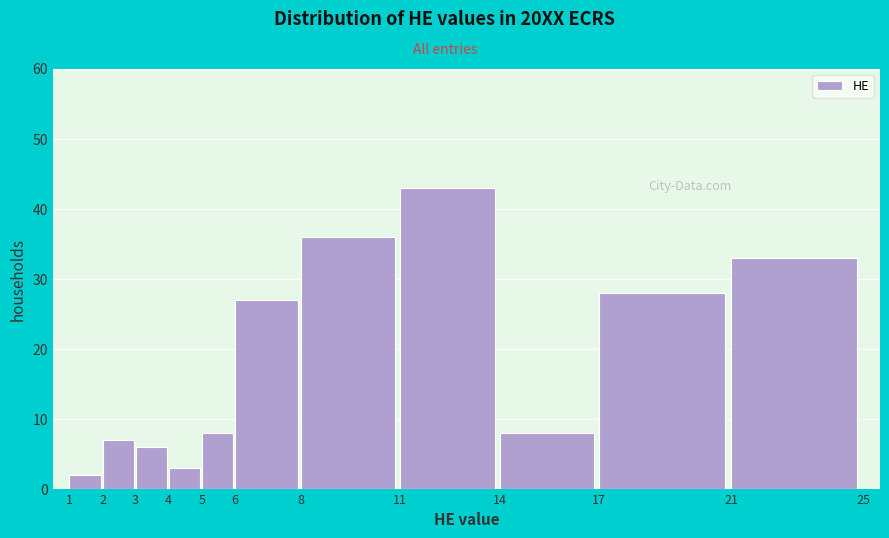

Reading left to right, transcribe all the data shown in this chart.

1=2	2=7	3=6	4=3	5=8	6=27	8=36	11=43	14=8	17=28	21=33